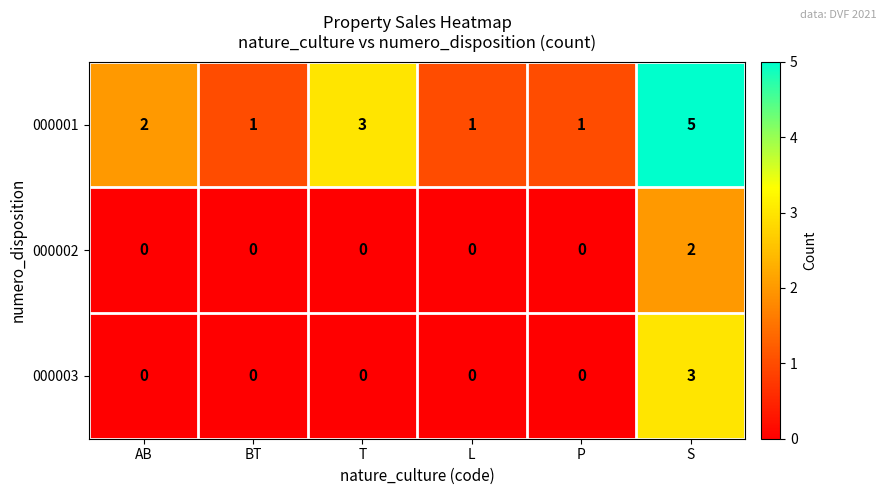

What is the greatest value displayed?

5